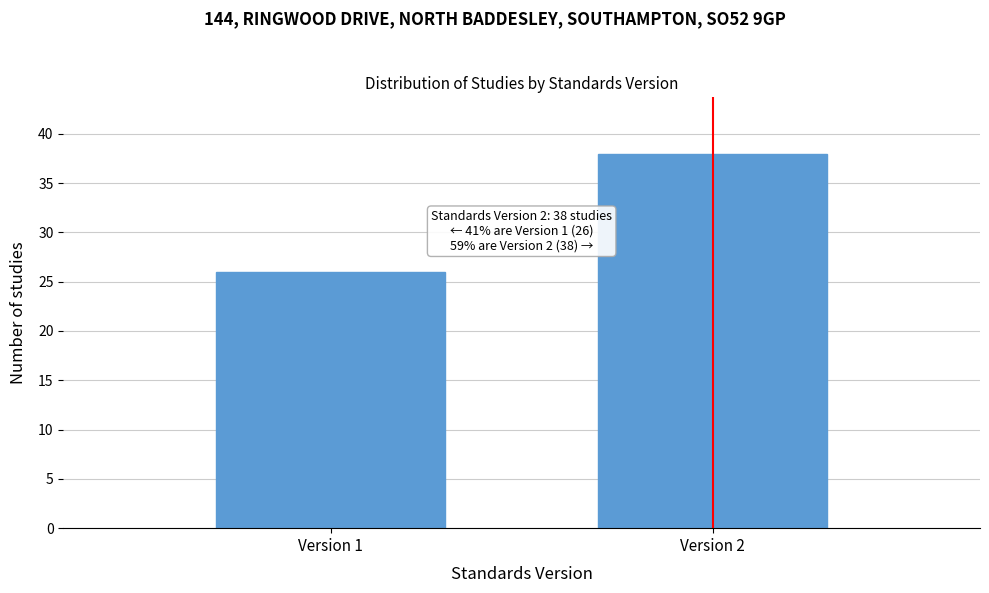

Reading left to right, extract all data points from this chart.

26	38